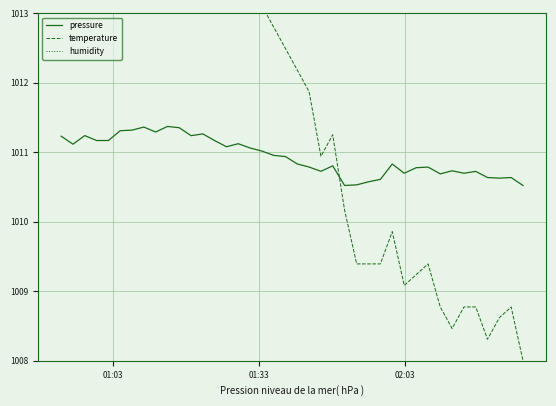

The value of pressure at 7 is 1504.5. True or false?

False